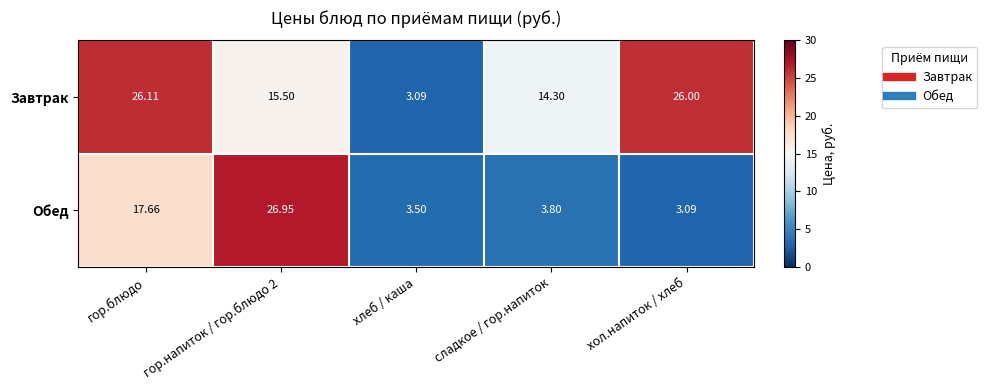

Rank the series by their maximum value, from highest to lowest.

Обед, Завтрак